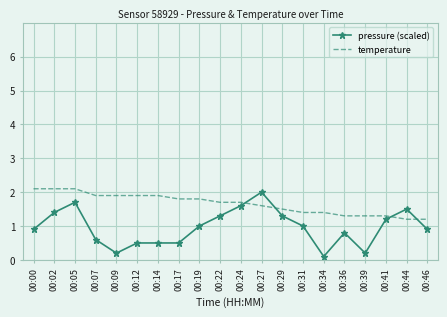

What is the average value of the temperature series?

1.7